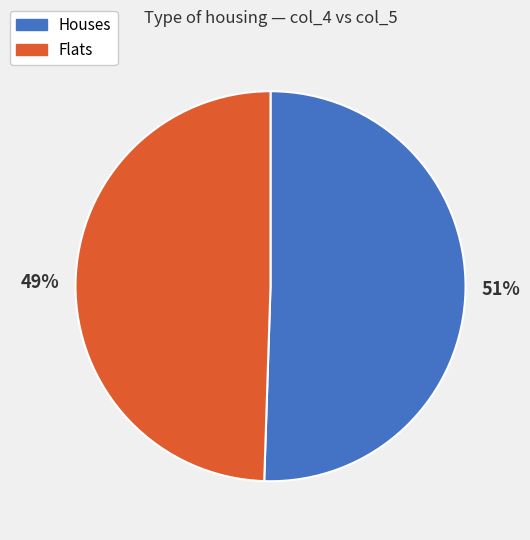

Is there a majority slice in this chart?

Yes